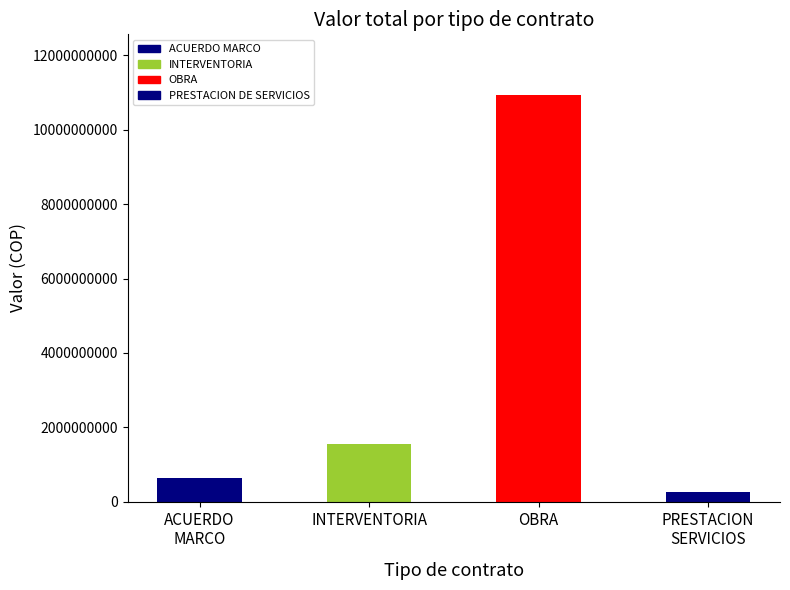

What is the average value?

3342741245